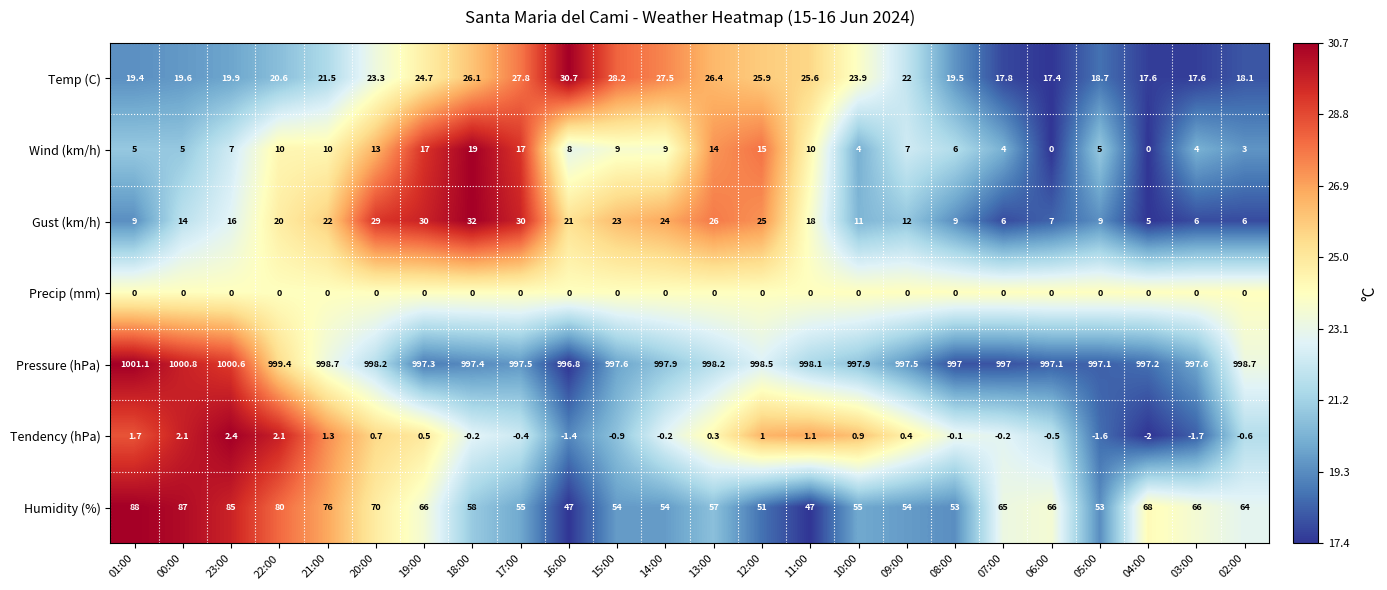

Which series has the largest total across all categories?

Pressure (hPa)